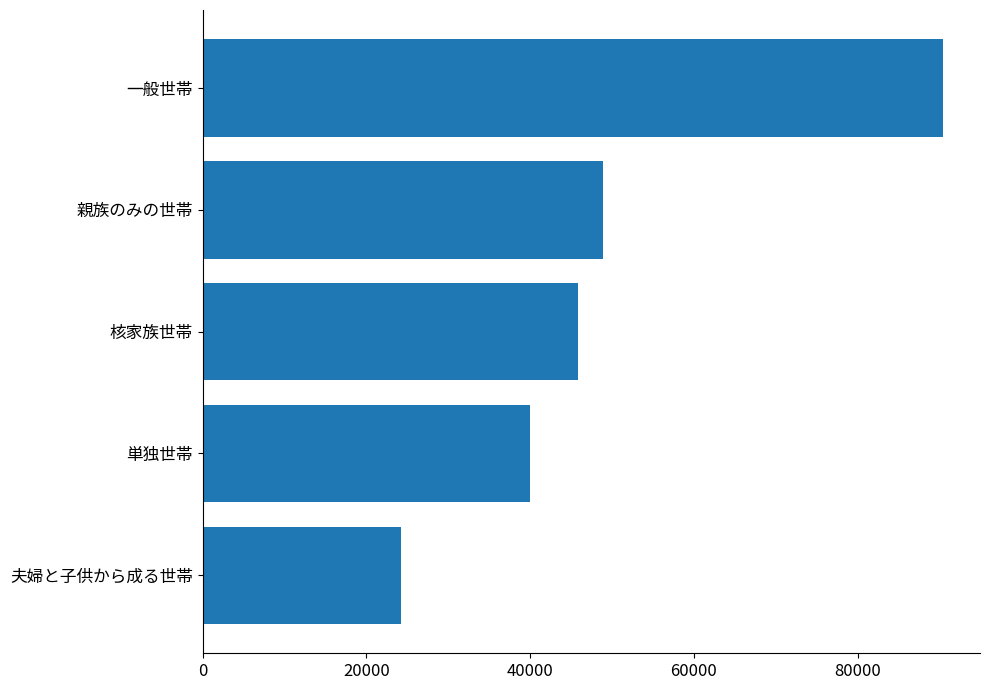

Where is the data nearest to the value 57349?

親族のみの世帯